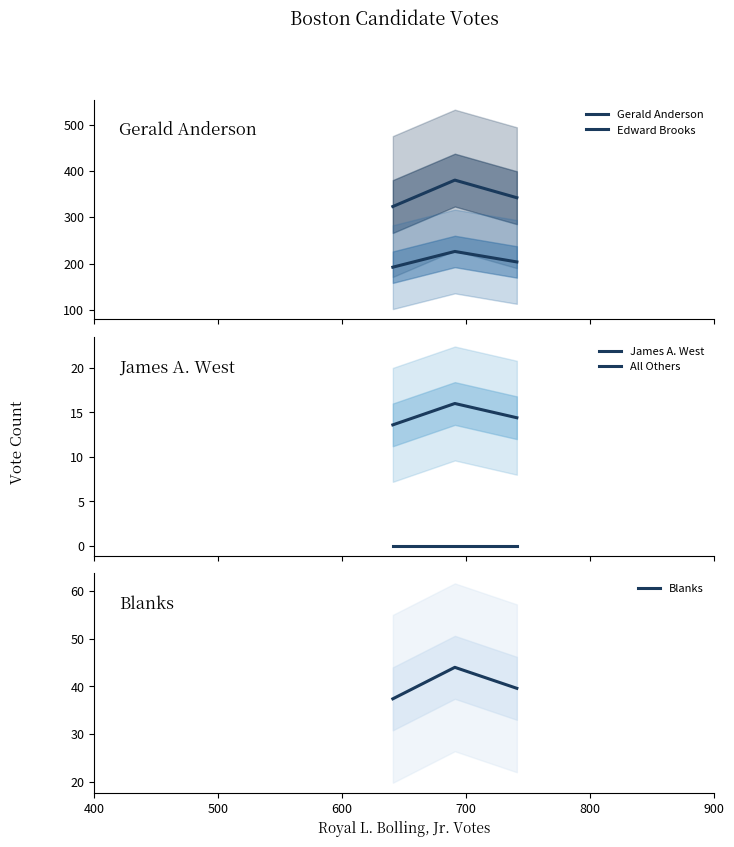

What is the minimum value for Blanks?

37.4